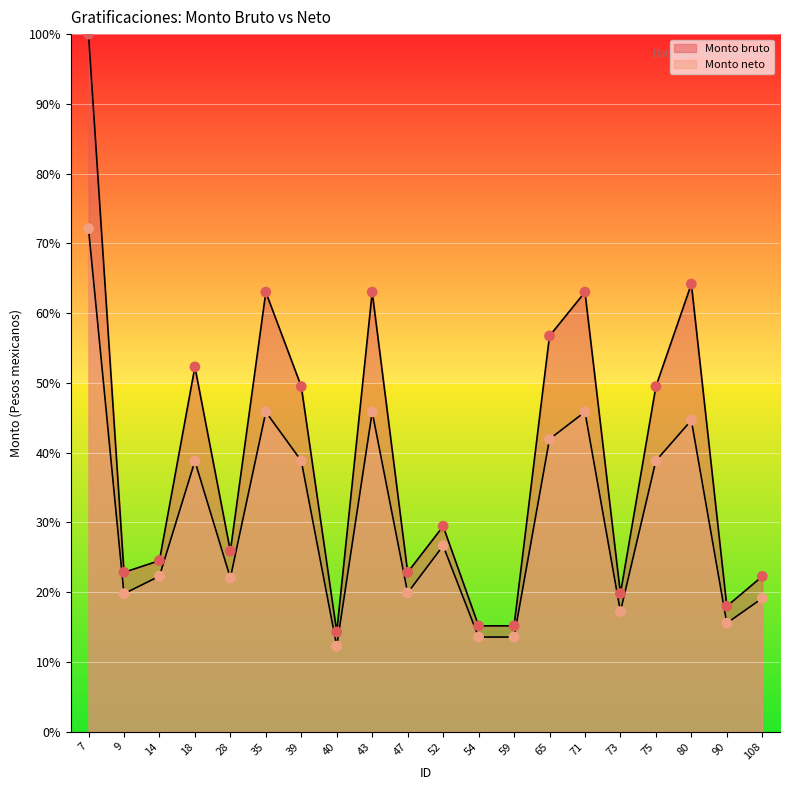

At which category is the sum across all series the highest?

7